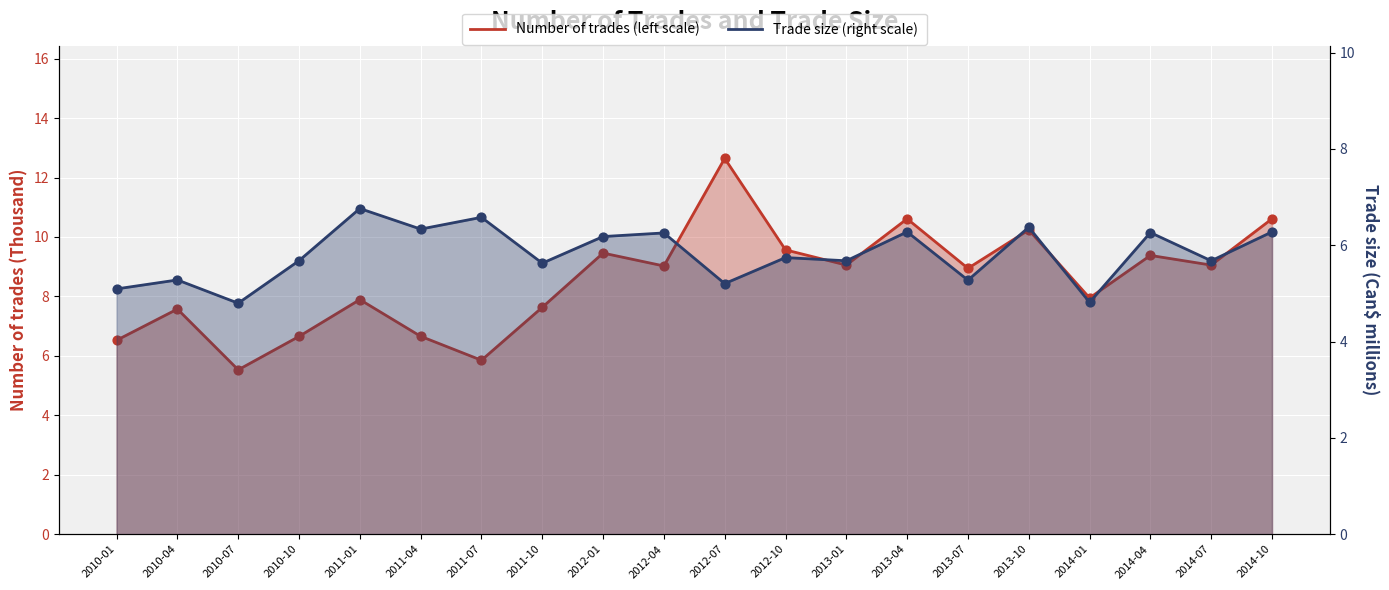

Is the value of Trade size (right scale) at 2012-01 greater than the value of Number of trades (left scale) at 2011-10?

No